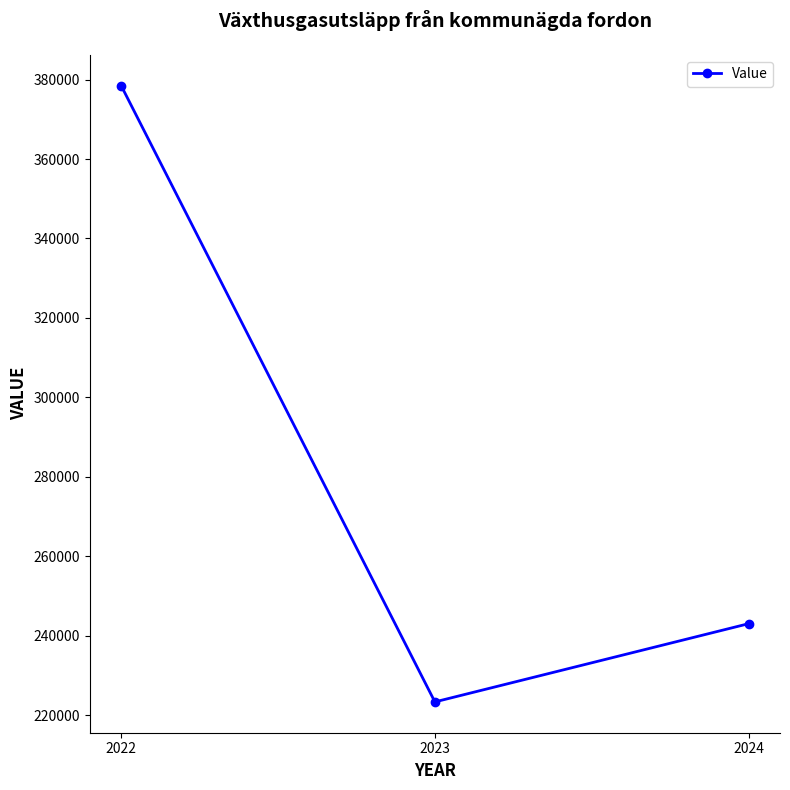

Rank the categories by value from lowest to highest.

2023, 2024, 2022